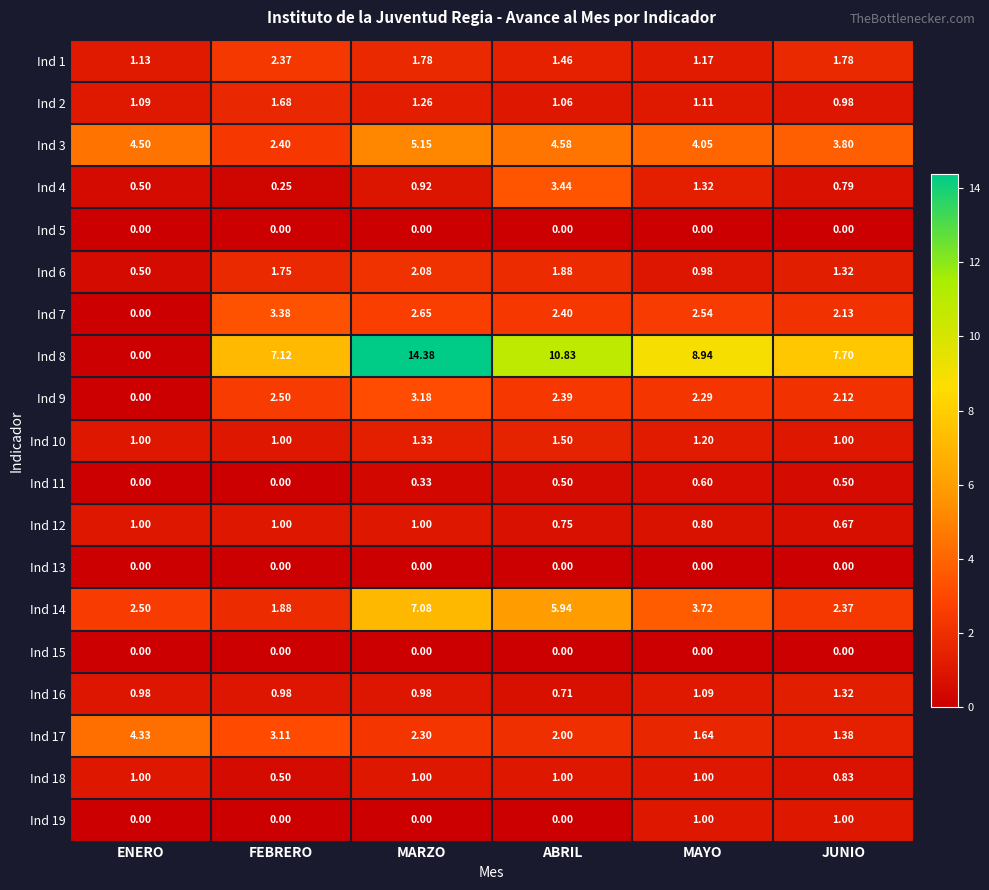

At which label is Ind 4 closest to 1?

MARZO